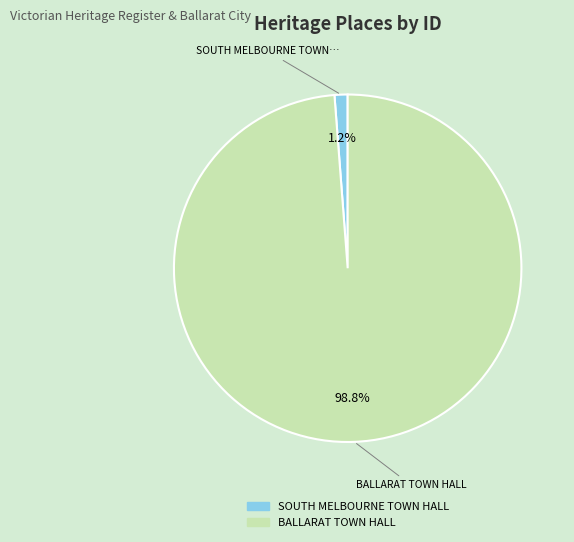

Is SOUTH MELBOURNE TOWN HALL the majority of the pie?

No